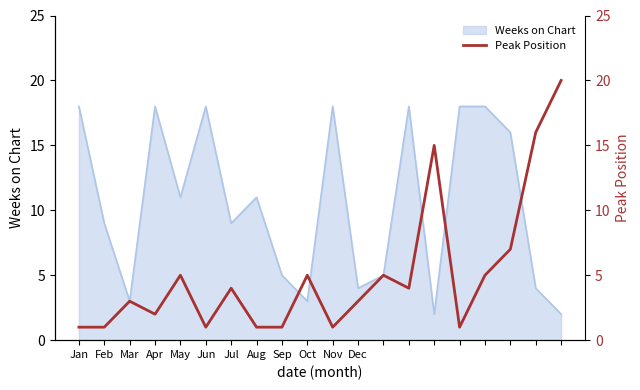

The Weeks on Chart series shows 18 at Apr. True or false?

True